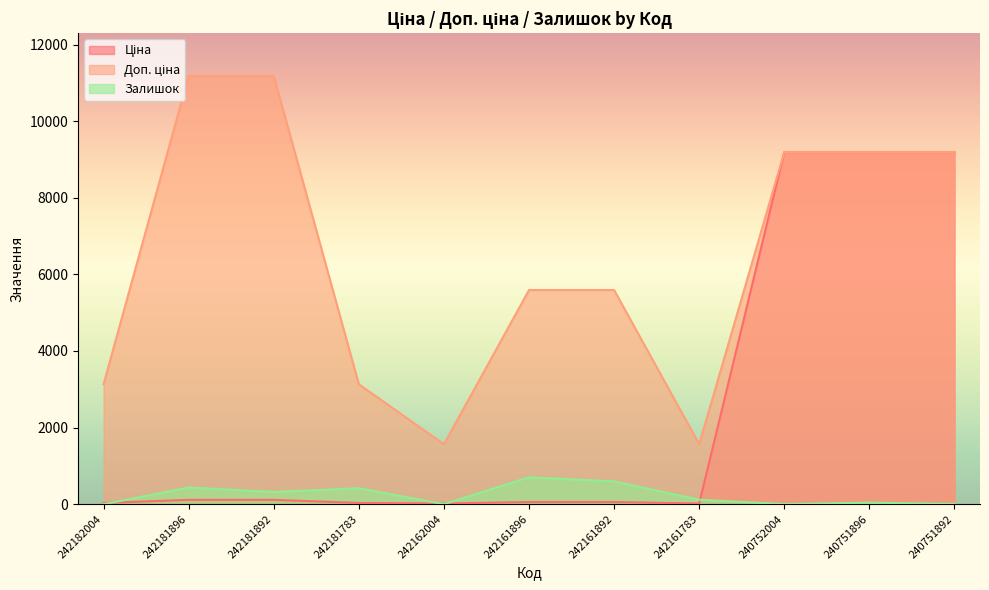

Rank the series by their maximum value, from lowest to highest.

Залишок, Ціна, Доп. ціна